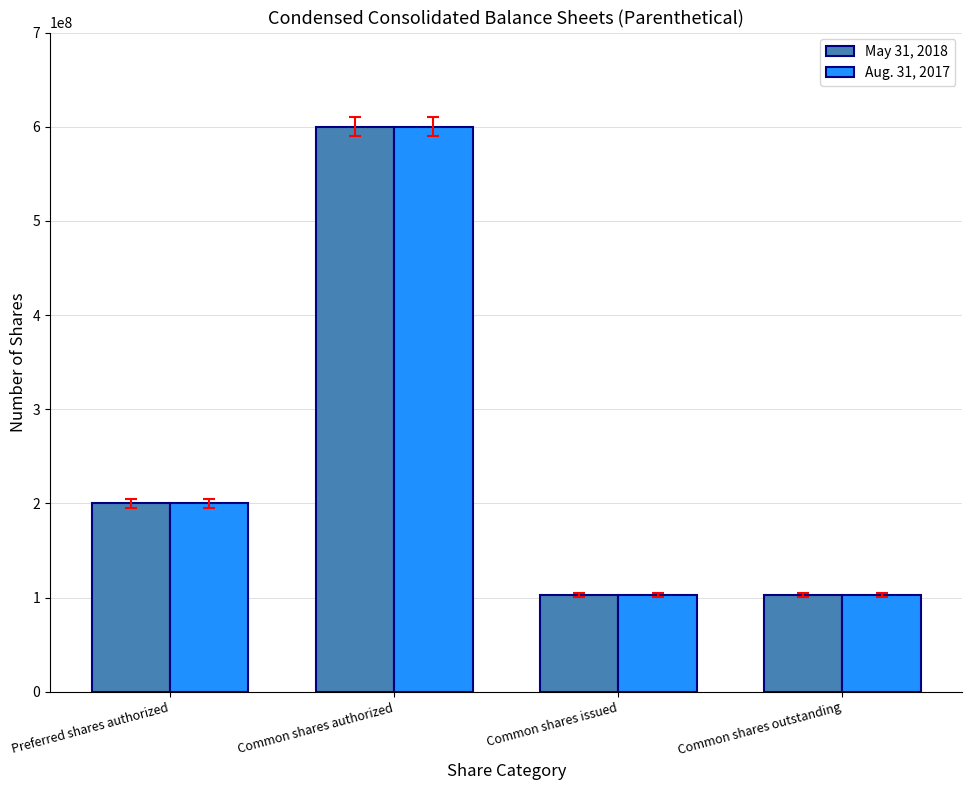

Is the value of May 31, 2018 at Common shares authorized greater than the value of Aug. 31, 2017 at Common shares outstanding?

Yes